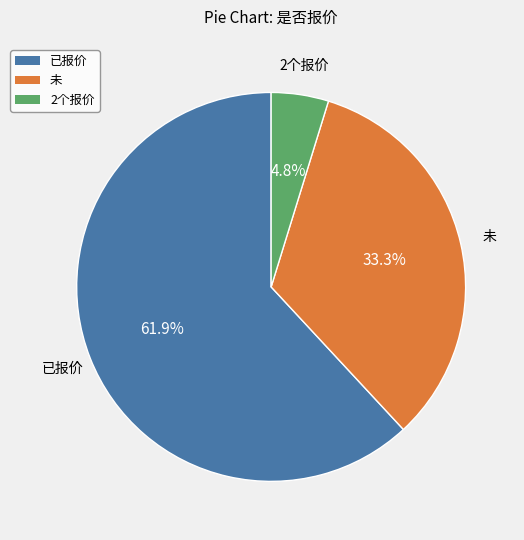

Is it true that 已报价 is 62% of the pie?

True